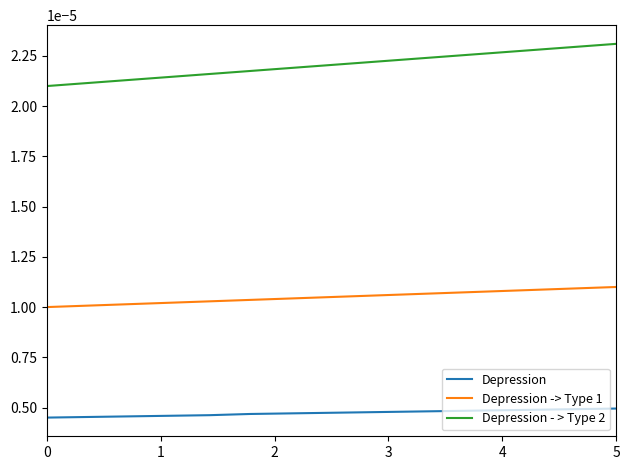

True or false: Depression and Depression -> Type 1 cross at least once.

False